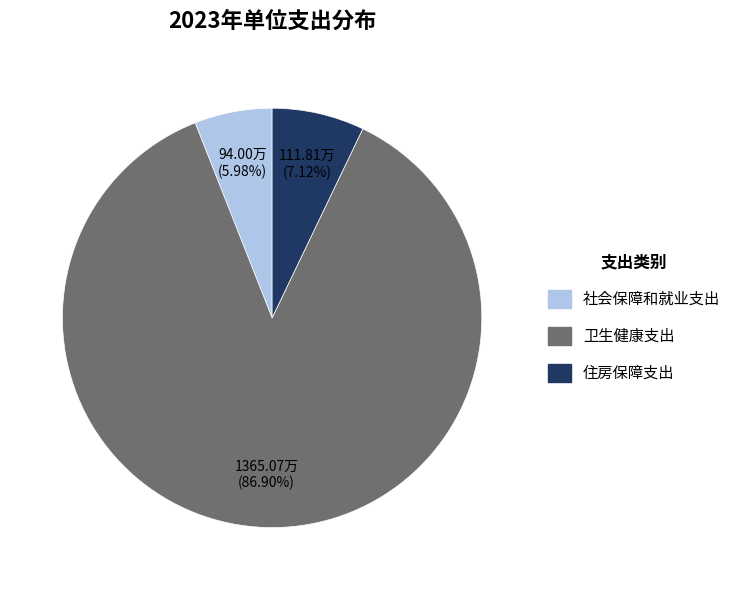

To the nearest percent, what percentage of the pie is 社会保障和就业支出?

6%